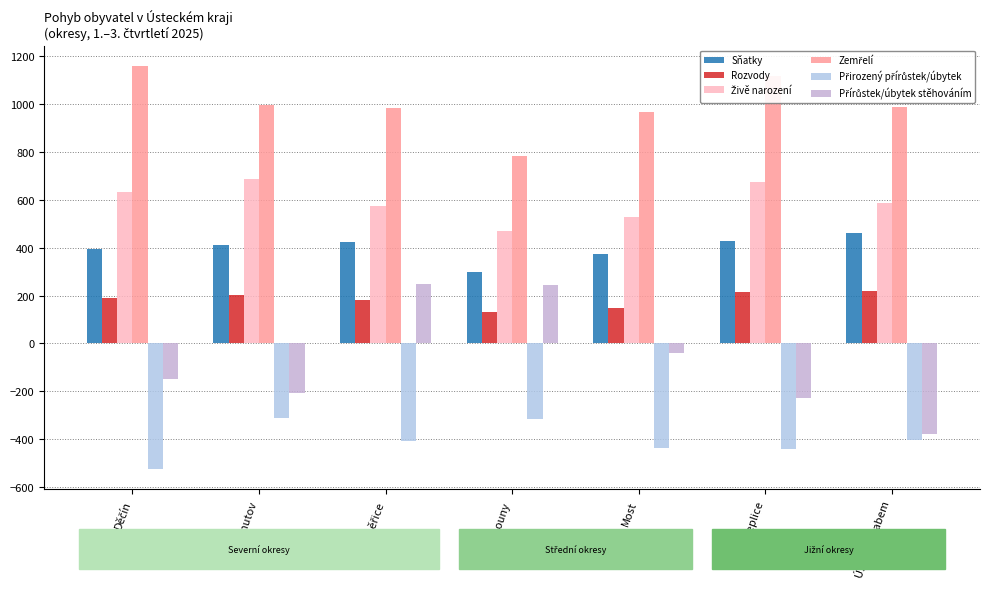

How many bars are there in total?

42